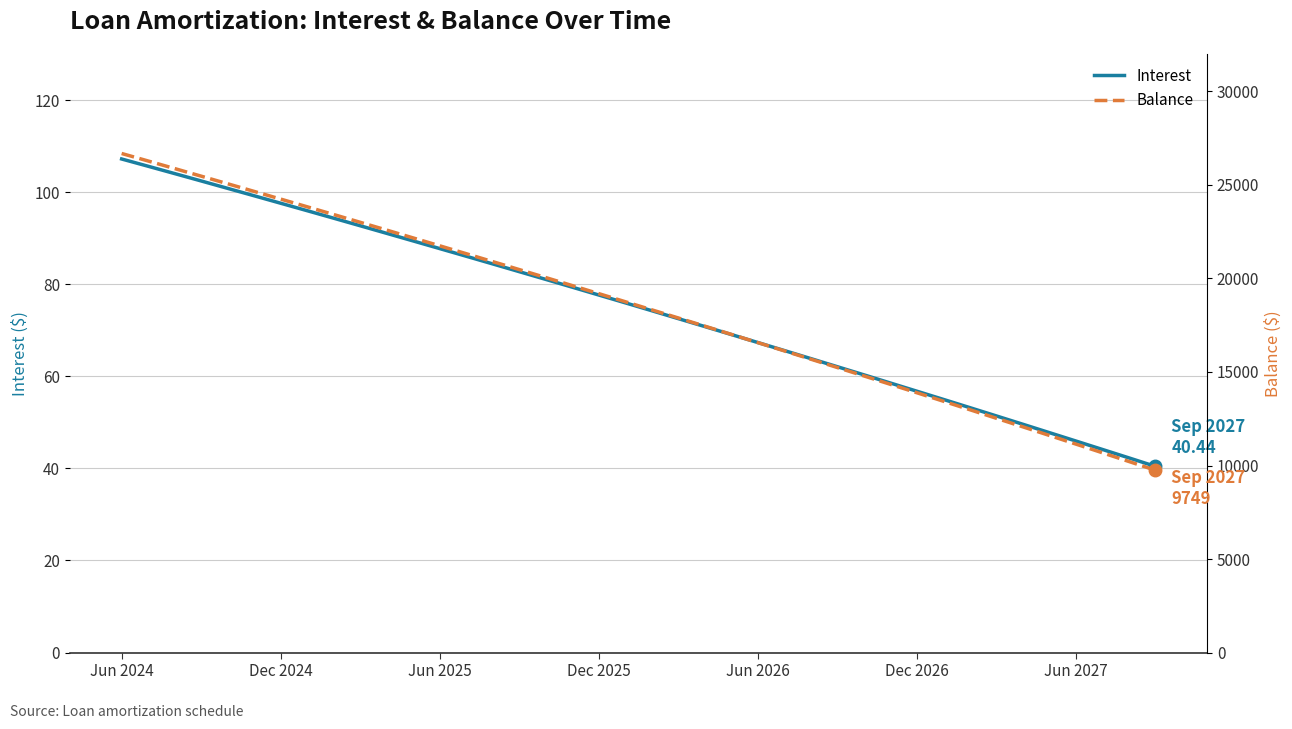

What is the approximate value of Interest at 7?

96.0